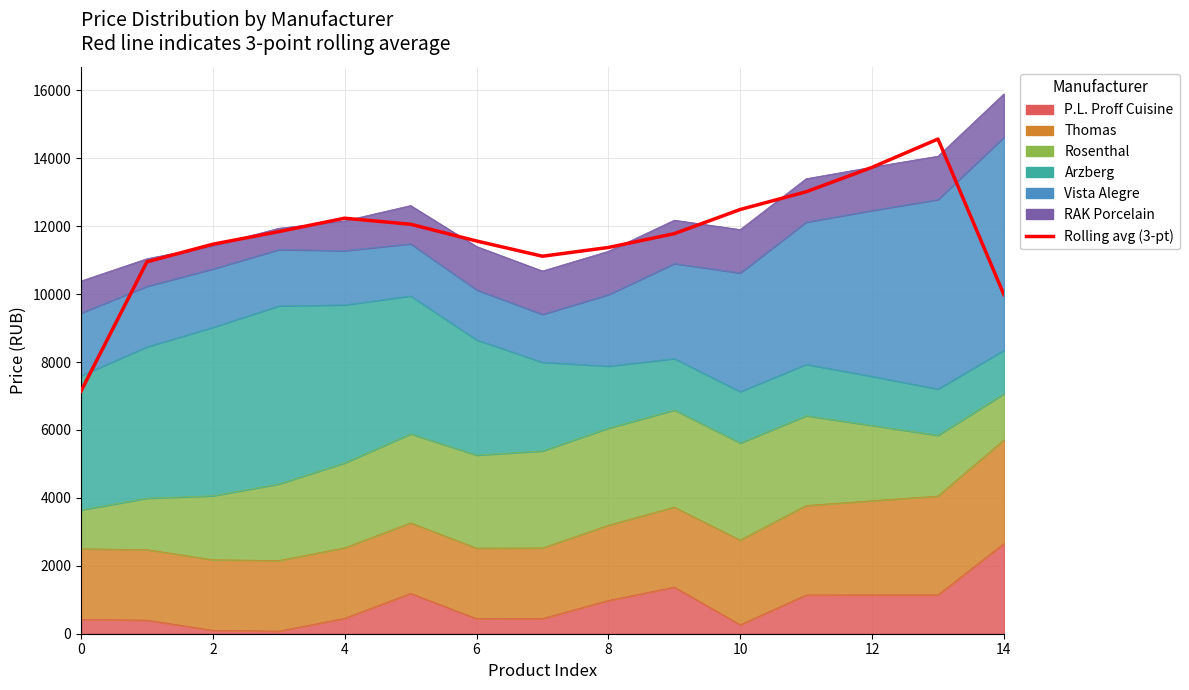

True or false: the data shows 7902.2 at 4.

False